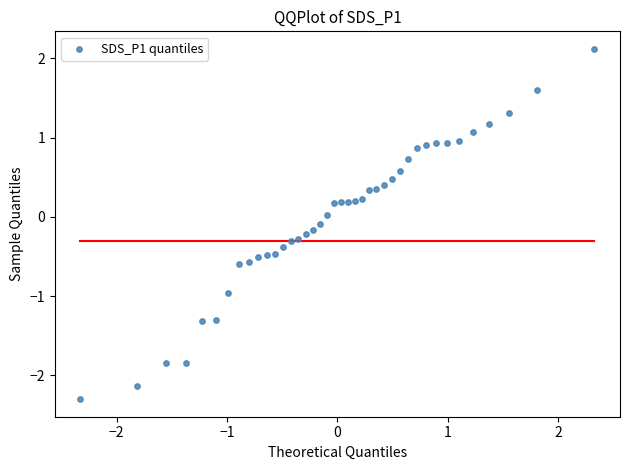

What is the range of X values (max minus min)?

4.7